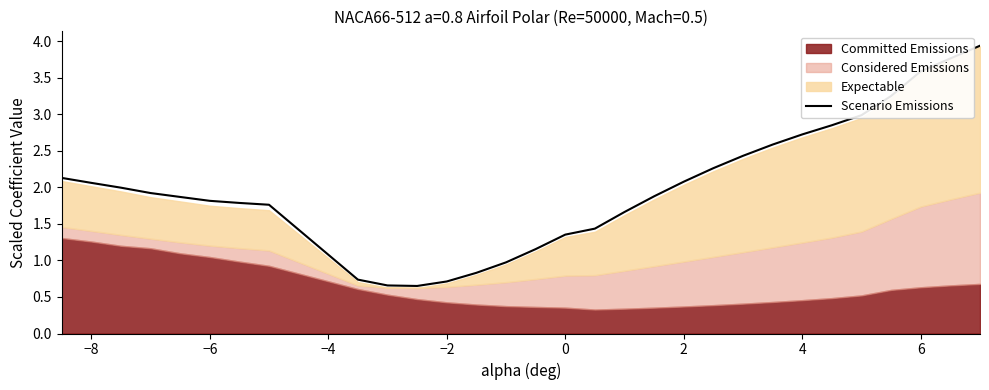

The Scenario Emissions series shows 6.4 at 6. True or false?

False